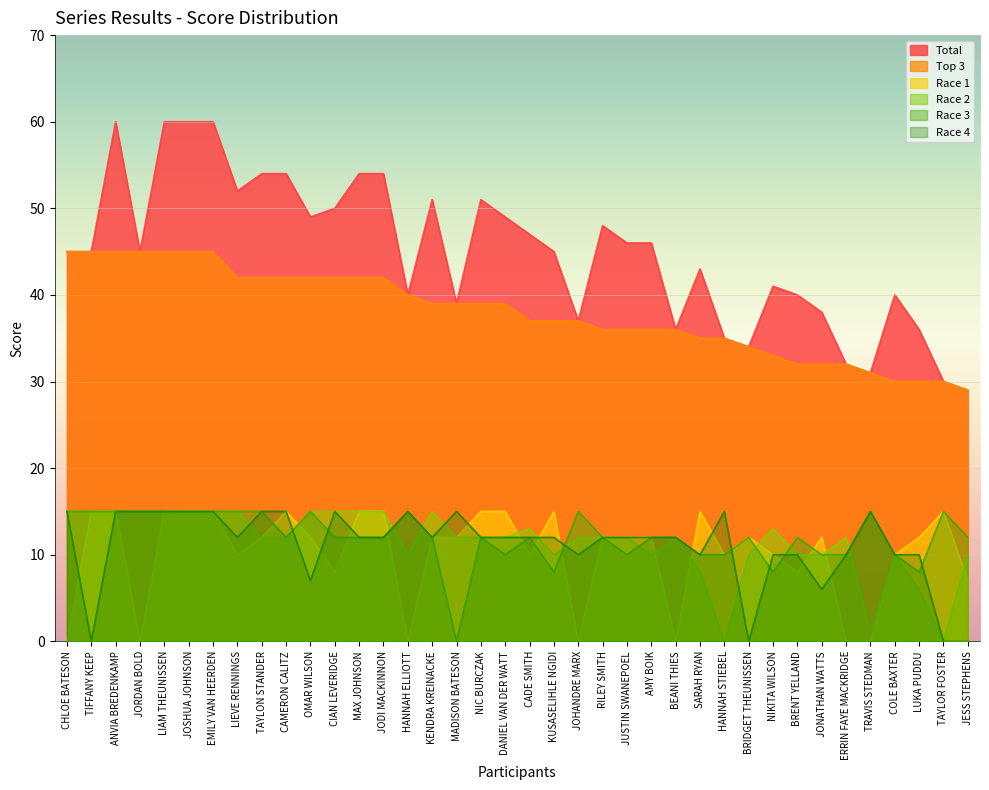

In Race 1, how many points are higher than both neighbors (excluding endpoints)?

6